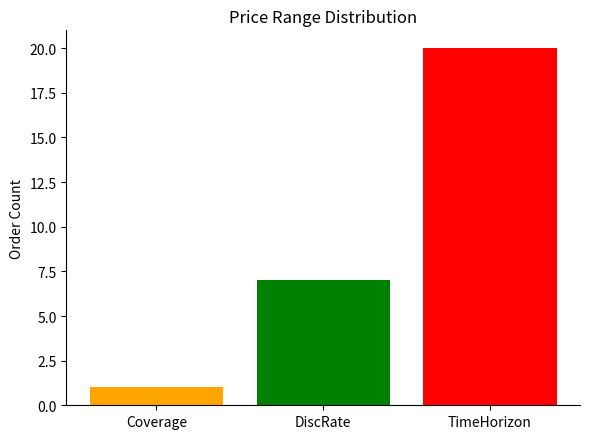

What is the maximum value shown in the chart?

20